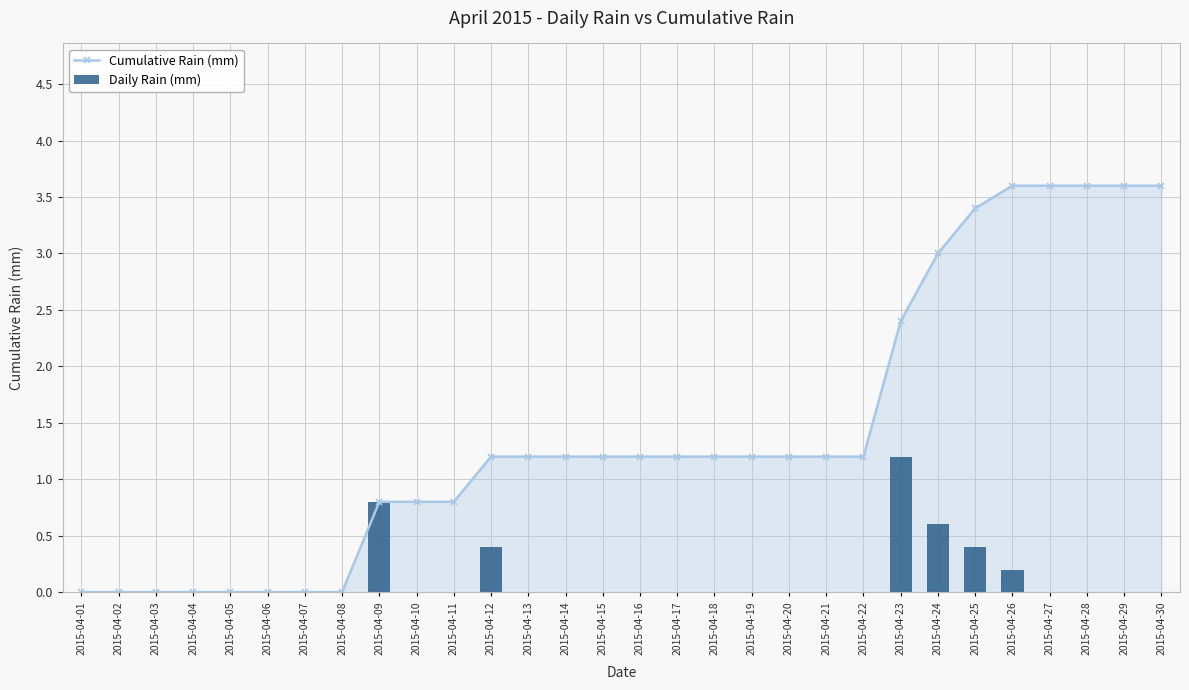

Is it true that Daily Rain (mm) equals 0.6 at 2015-04-24?

True